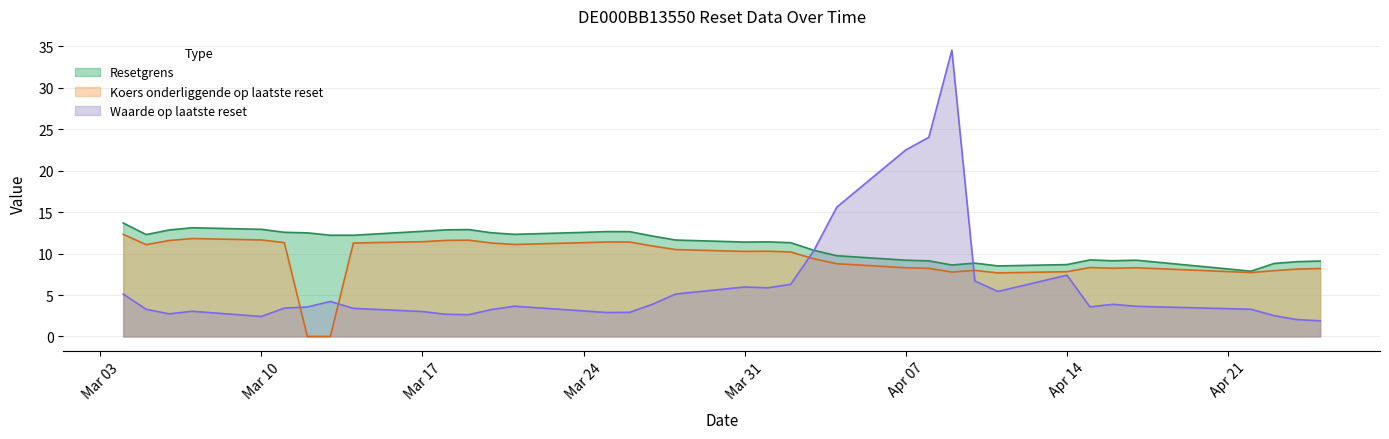

Which series has the largest total across all categories?

Resetgrens